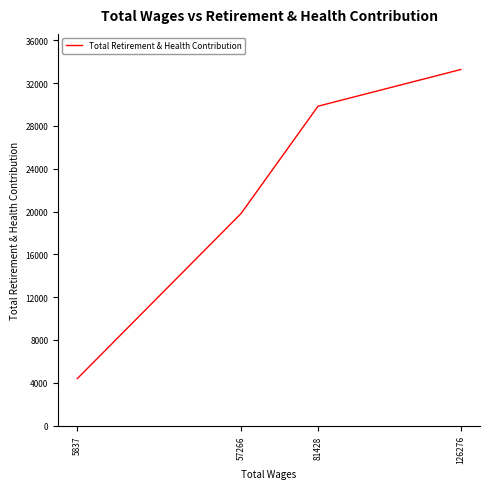

What is the ratio of the value at 57266 to the value at 126276?

0.6